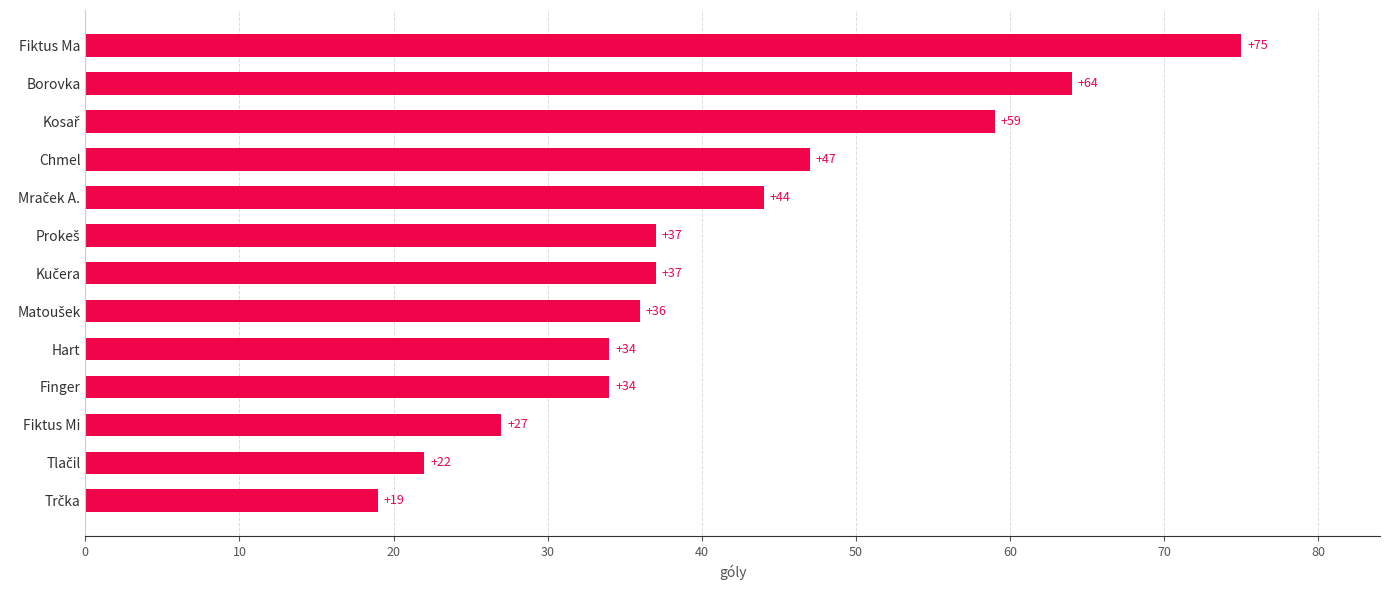

At which label is the value closest to 47?

Chmel